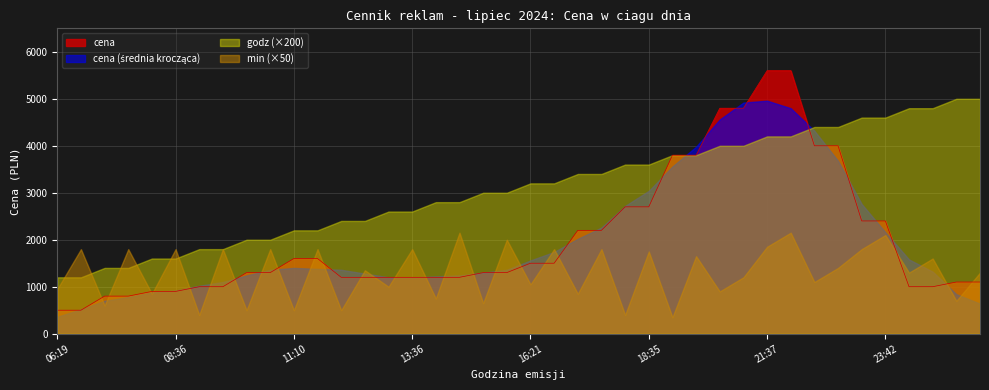

What is the label of the 1st point from the right?

01:26